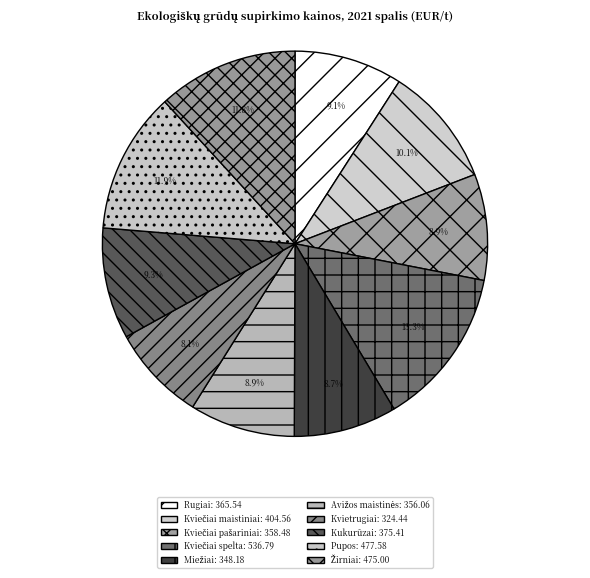

Which slice is the smallest?

Kvietrugiai